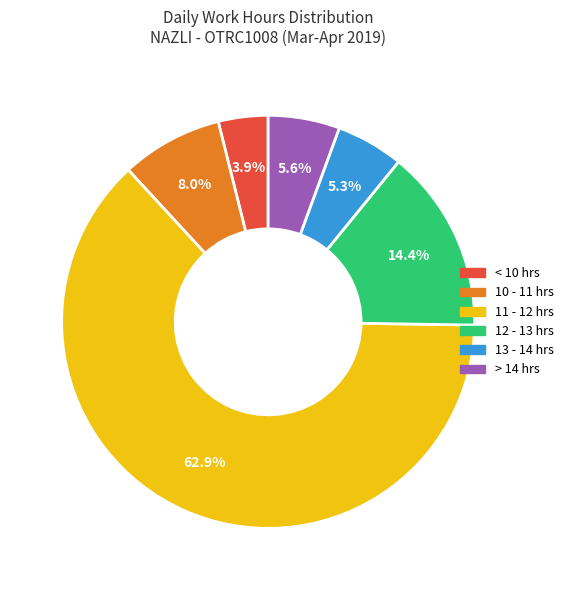

Is there any slice that represents more than half of the pie?

Yes